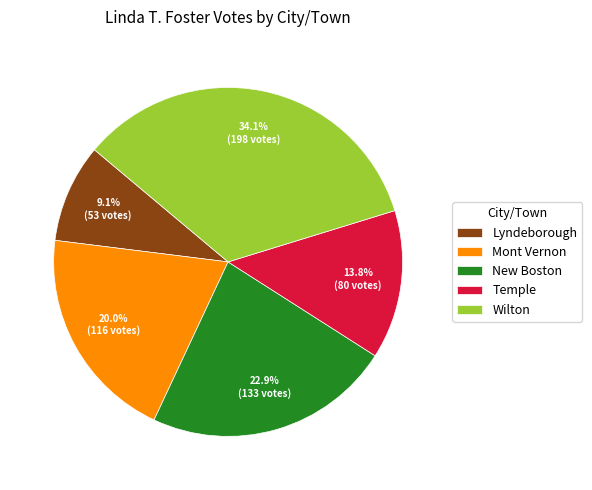

Approximately how many times larger is the value at Temple compared to New Boston?

0.6